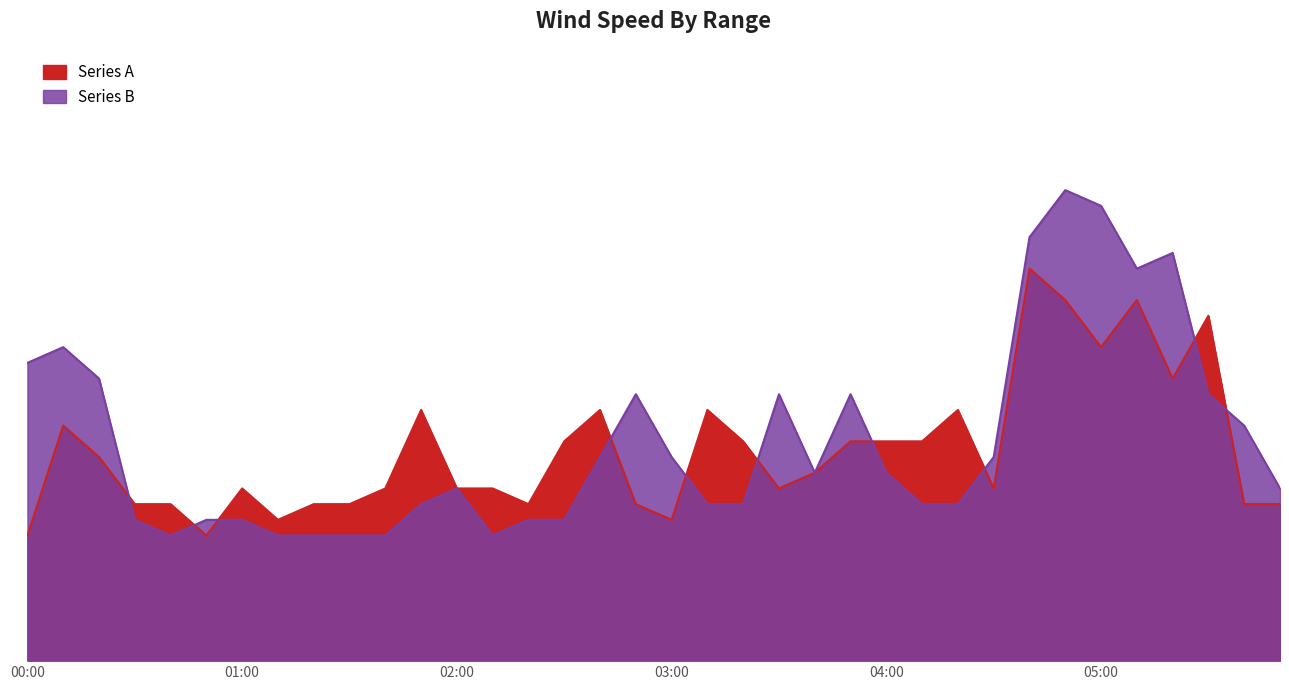

In Series A, how many points are higher than both neighbors (excluding endpoints)?

9